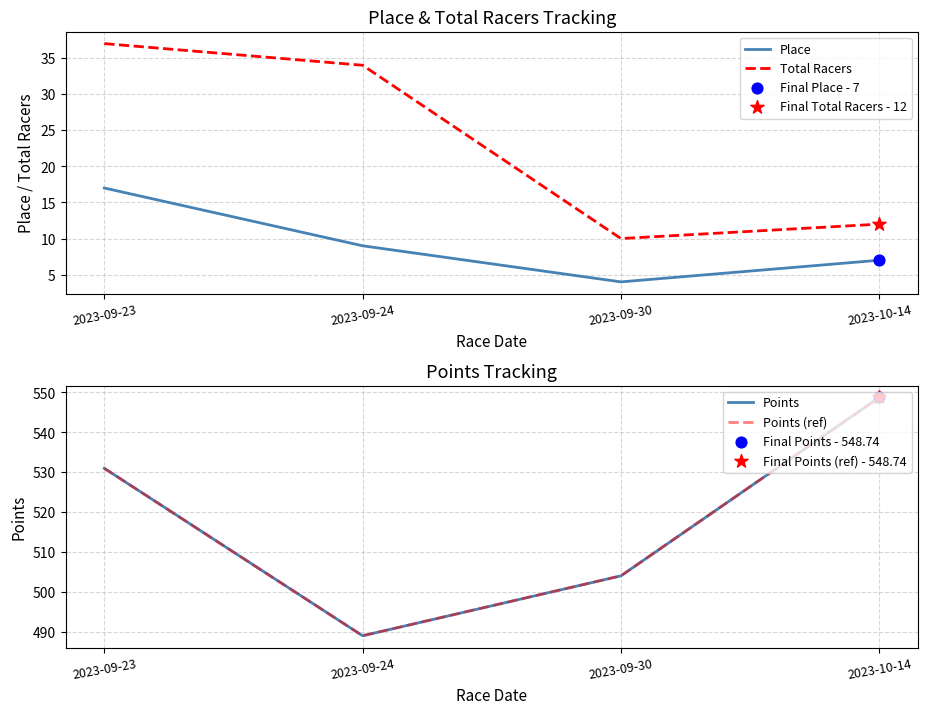

Is the value of Place at 2023-09-24 greater than the value of Points at 2023-09-23?

No